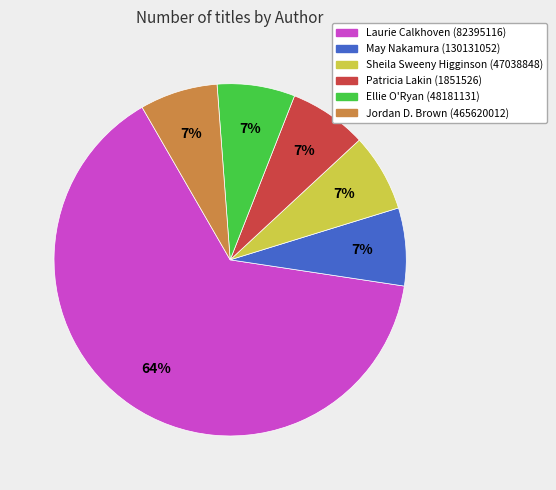

To the nearest percent, what is the average slice percentage?

17%